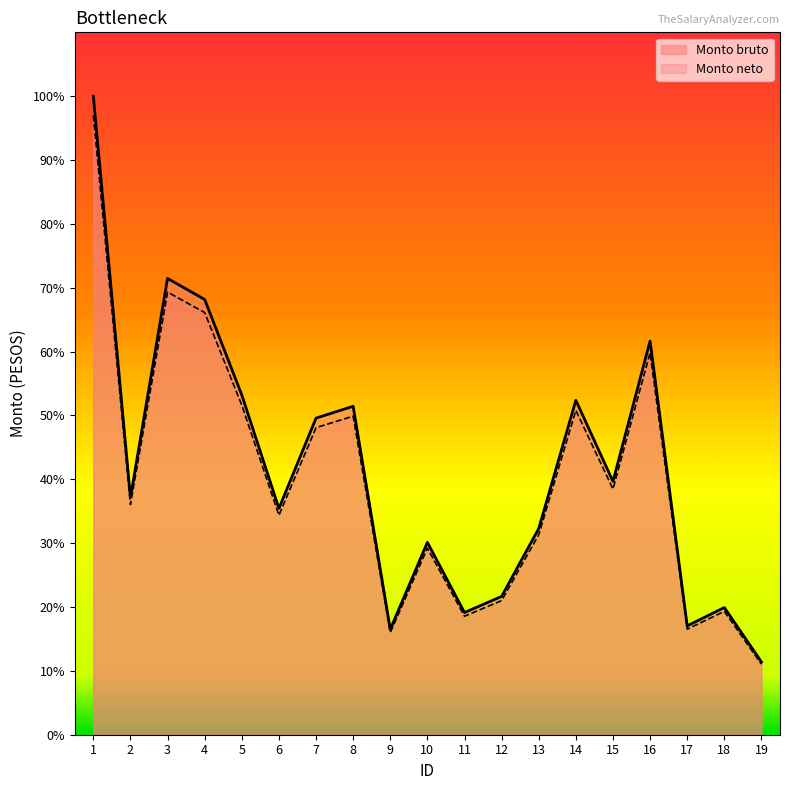

True or false: Monto neto and Monto bruto intersect in this chart.

False